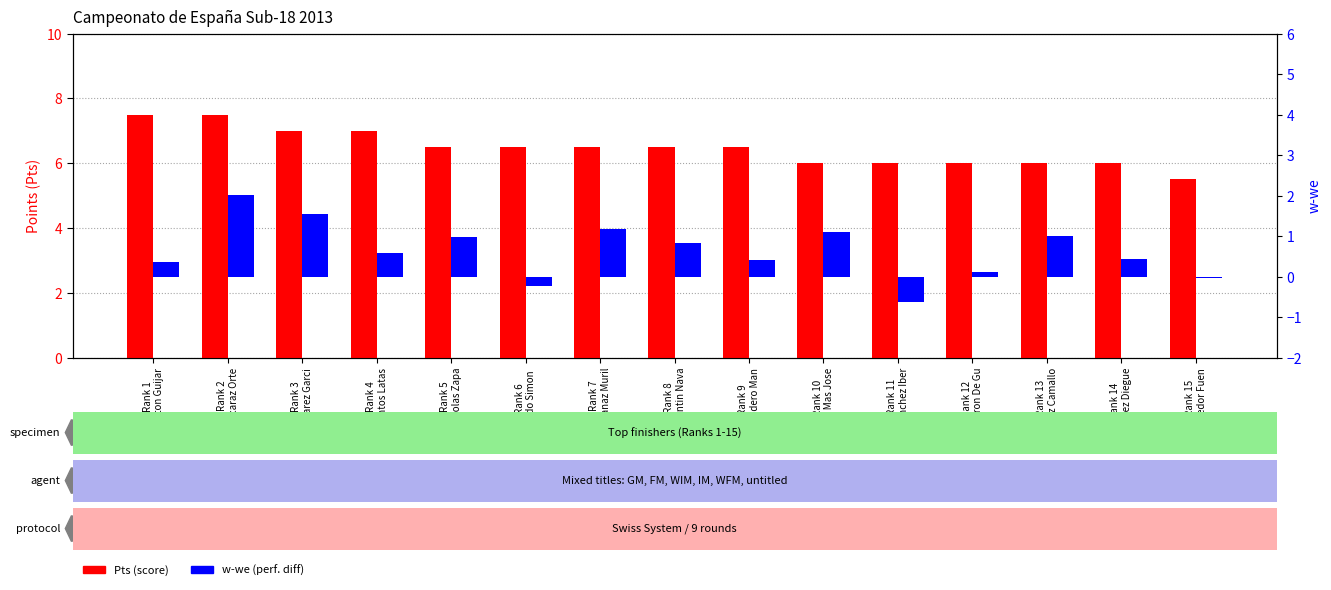

What position from the left is Rank 14
Gomez Diegue?

14